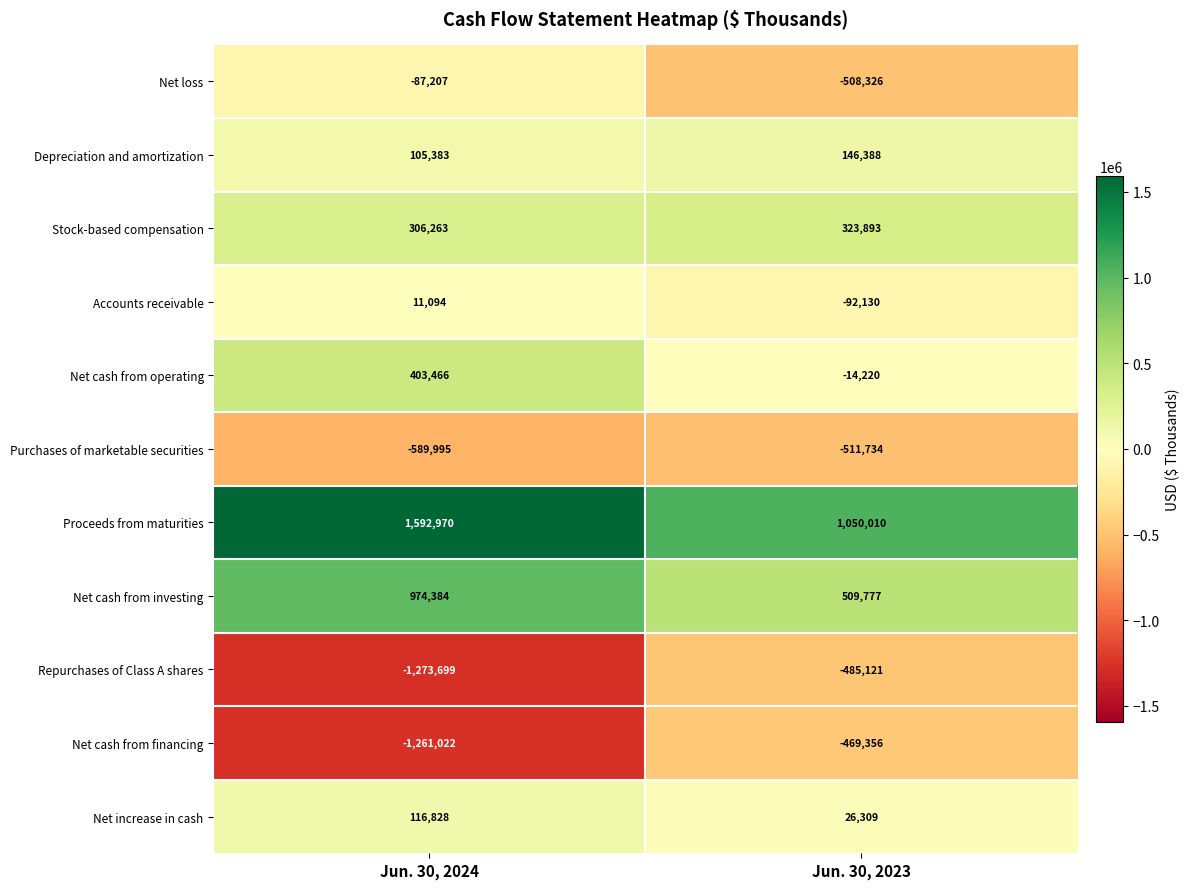

At which label does Accounts receivable reach its peak?

Jun. 30, 2024